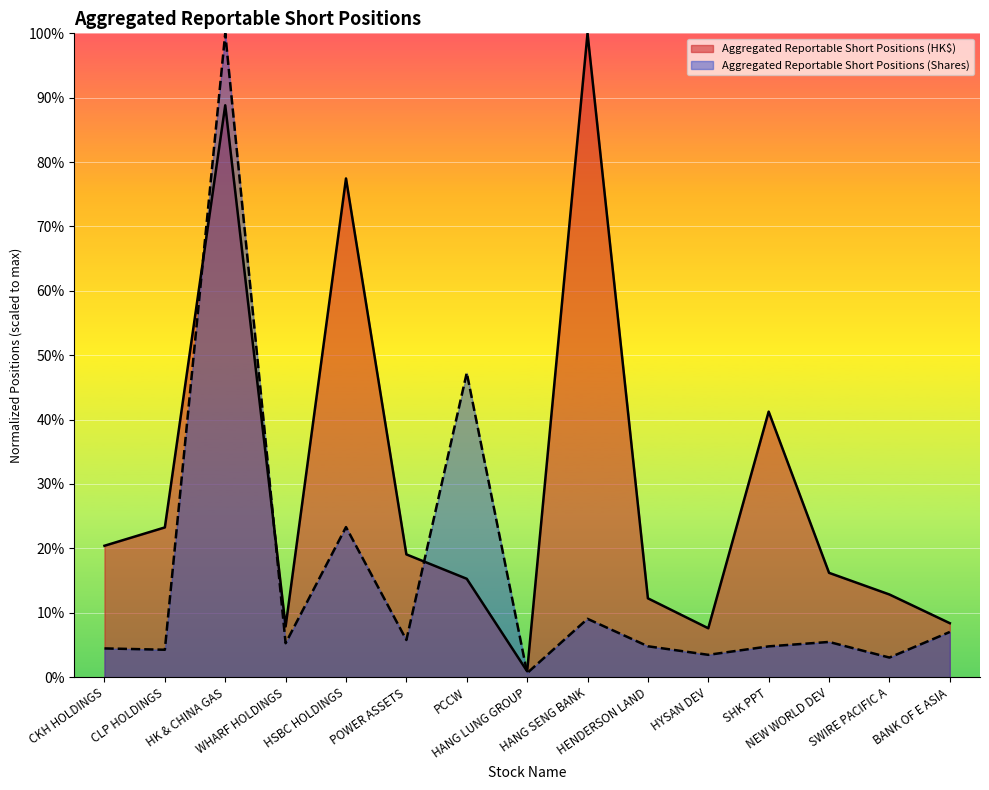

Reading left to right, transcribe all the data shown in this chart.

Aggregated Reportable Short Positions (Shares): CKH HOLDINGS=0.0	CLP HOLDINGS=0.0	HK & CHINA GAS=1.0	WHARF HOLDINGS=0.1	HSBC HOLDINGS=0.2	POWER ASSETS=0.1	PCCW=0.5	HANG LUNG GROUP=0.0	HANG SENG BANK=0.1	HENDERSON LAND=0.0	HYSAN DEV=0.0	SHK PPT=0.0	NEW WORLD DEV=0.1	SWIRE PACIFIC A=0.0	BANK OF E ASIA=0.1
Aggregated Reportable Short Positions (HK$): CKH HOLDINGS=0.2	CLP HOLDINGS=0.2	HK & CHINA GAS=0.9	WHARF HOLDINGS=0.1	HSBC HOLDINGS=0.8	POWER ASSETS=0.2	PCCW=0.2	HANG LUNG GROUP=0.0	HANG SENG BANK=1.0	HENDERSON LAND=0.1	HYSAN DEV=0.1	SHK PPT=0.4	NEW WORLD DEV=0.2	SWIRE PACIFIC A=0.1	BANK OF E ASIA=0.1